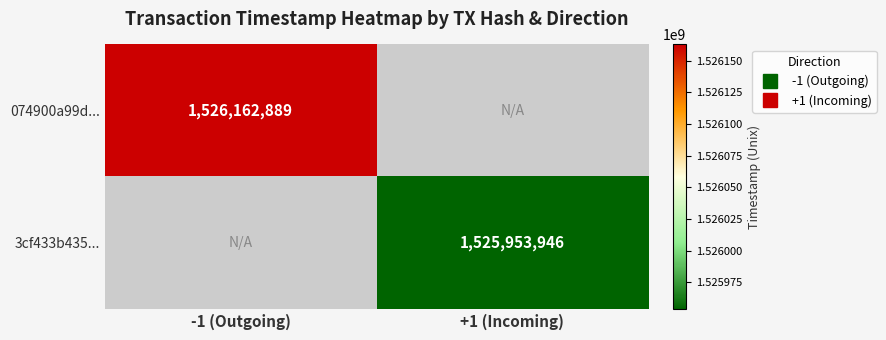

Which series has the largest range (max minus min)?

074900a99d...